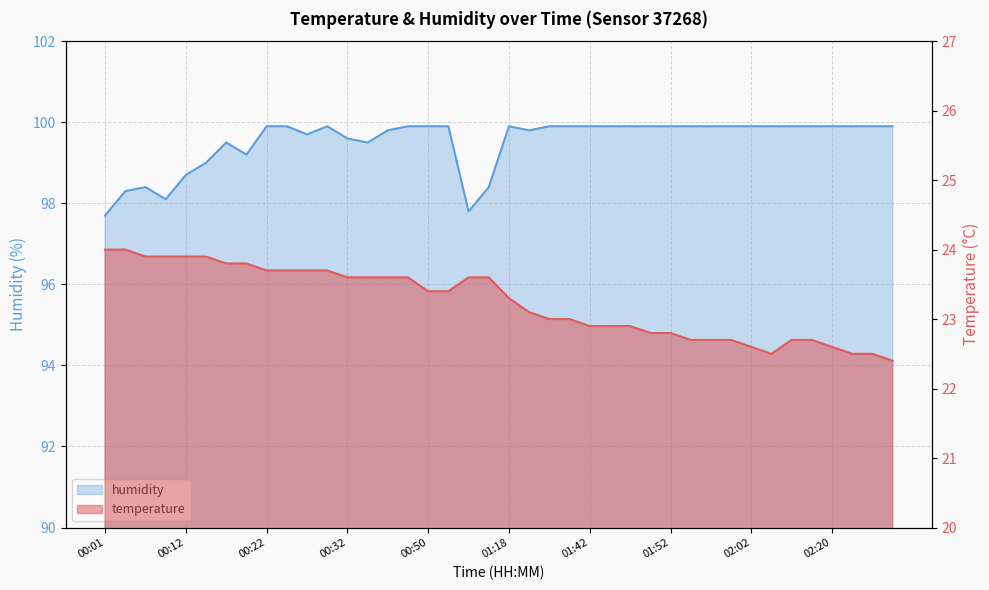

At which label does humidity reach its peak?

00:22